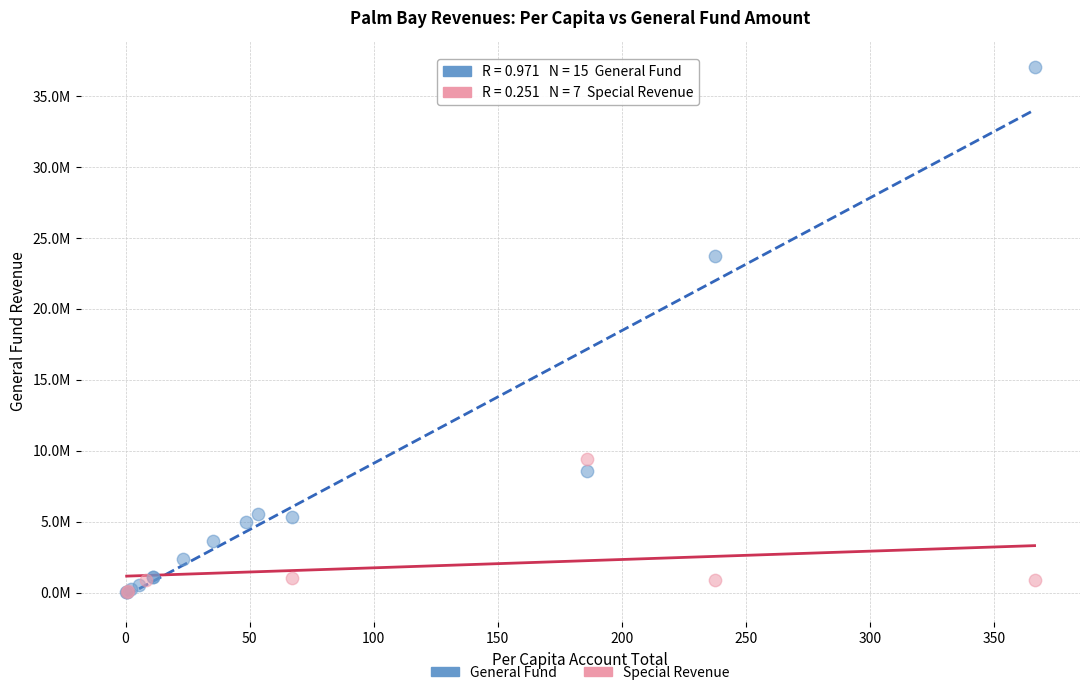

What are all the series names shown in the legend?

General Fund, Special Revenue